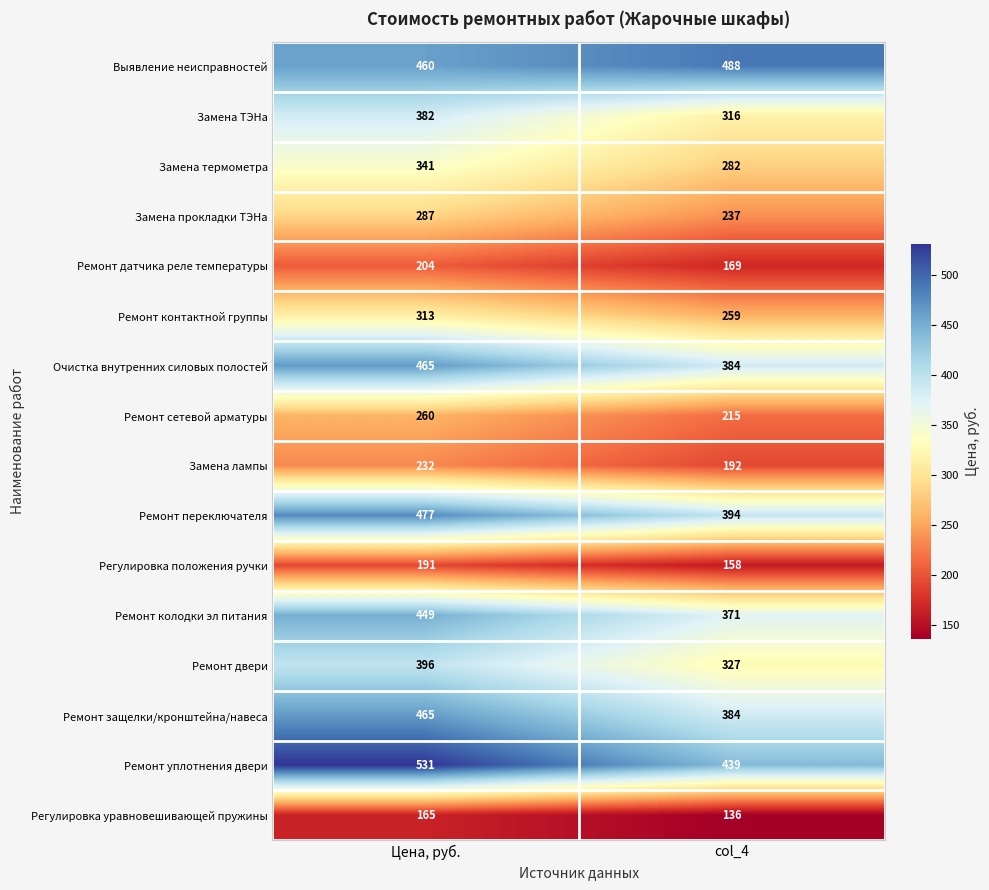

What is the difference between the Выявление неисправностей values at Цена, руб. and col_4?

28